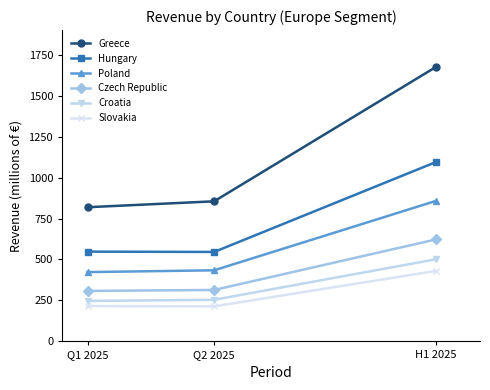

What is the maximum value shown in the chart?

1674